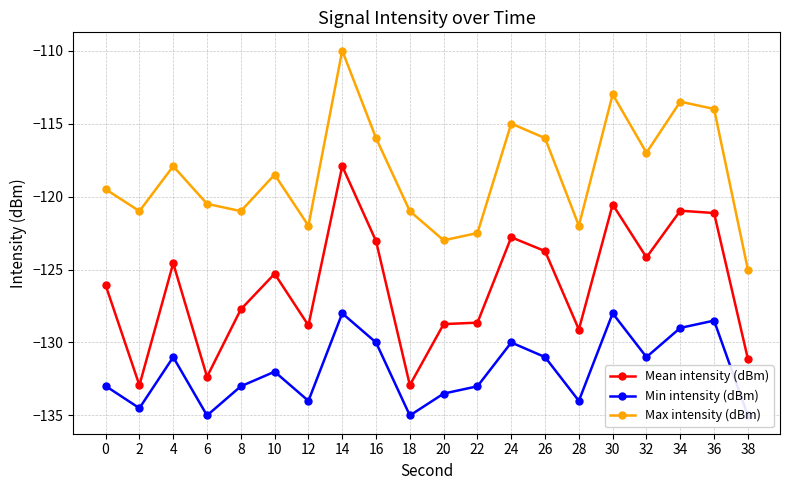

Which category has the highest value across all series?

14